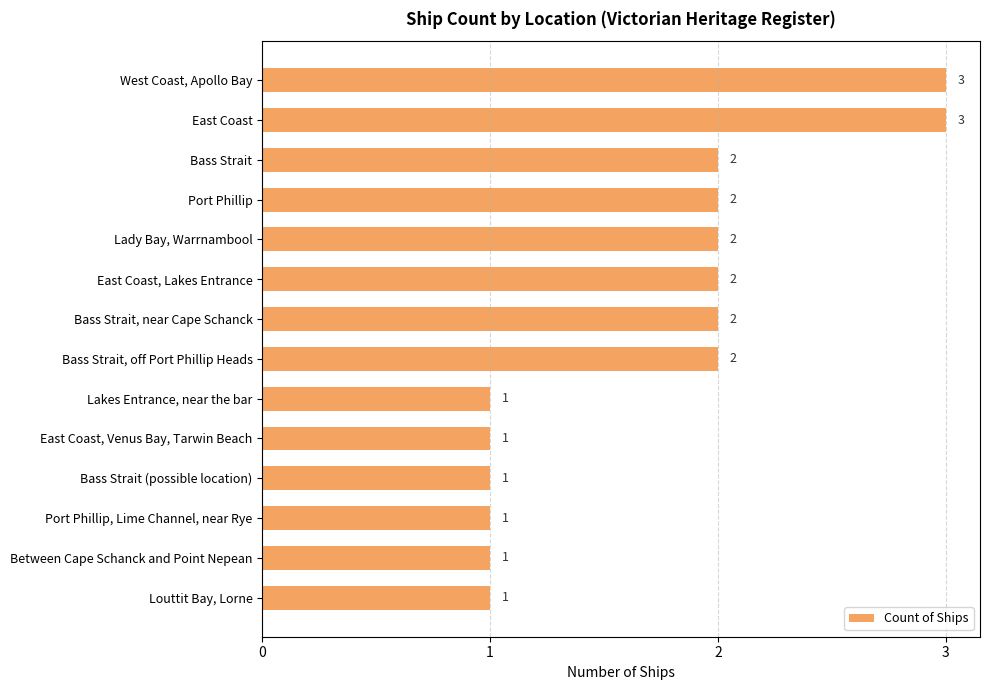

Count the values in the range 1 to 2.

12